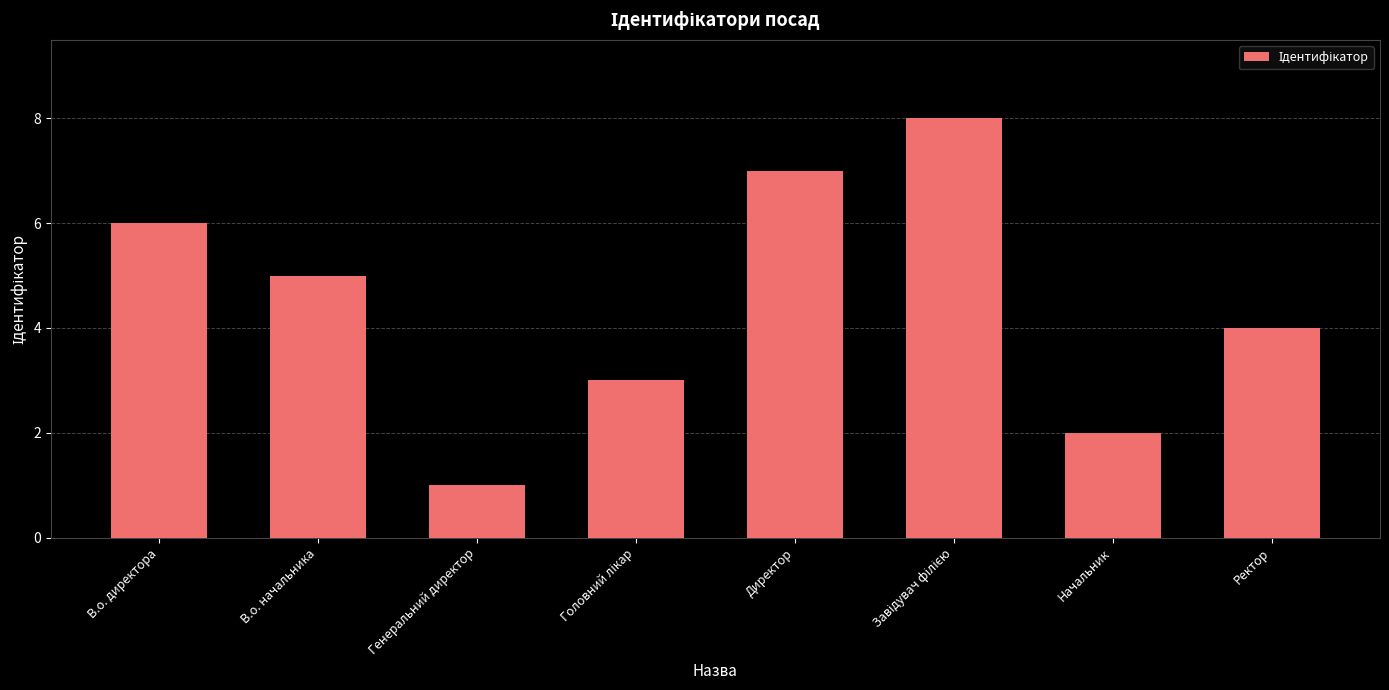

Does the chart contain stacked bars?

No